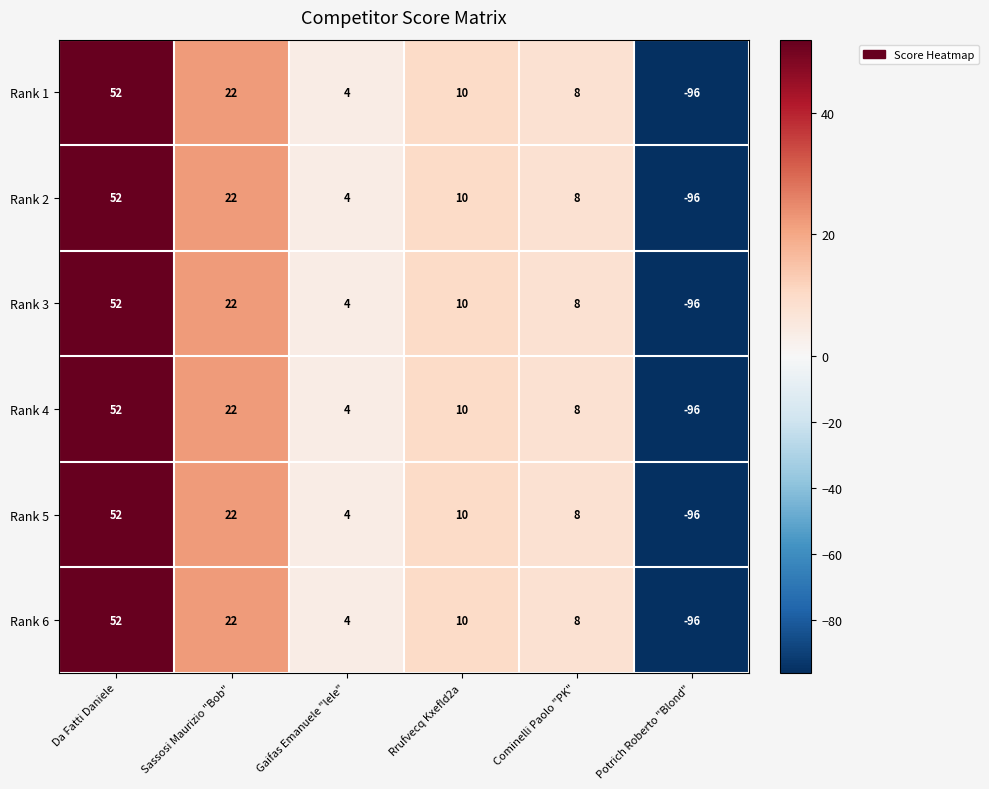

List the labels in order of Rank 2 value, largest first.

Da Fatti Daniele, Sassosi Maurizio "Bob", Rrufvecq Kxefld2a, Cominelli Paolo "PK", Gaifas Emanuele "lele", Potrich Roberto "Blond"